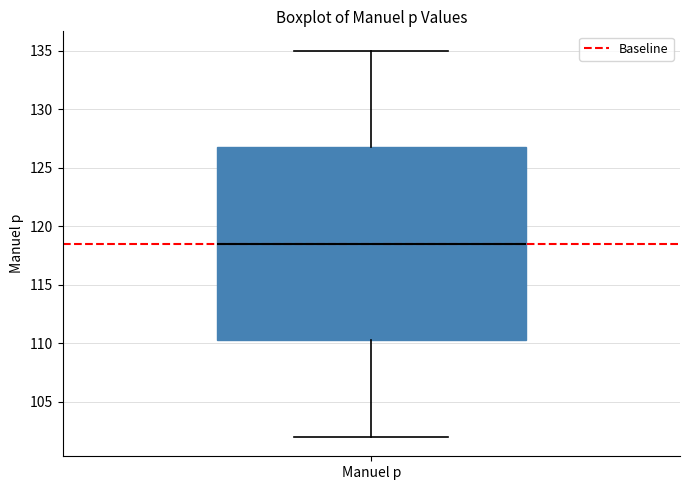

Transcribe this box plot: give where the median line is, the range the box spans, and where the two whiskers end, as read against the y-axis. The values are not printed on the chart, so give them approximately, as read against the axis.

median 118.5, box 110.5 to 127.0, whiskers 102.0 to 135.0